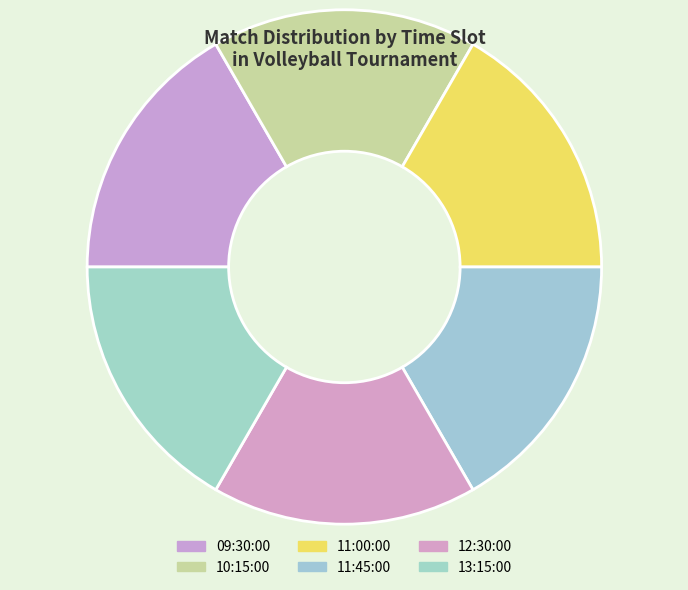

How many slices are in this pie chart?

6